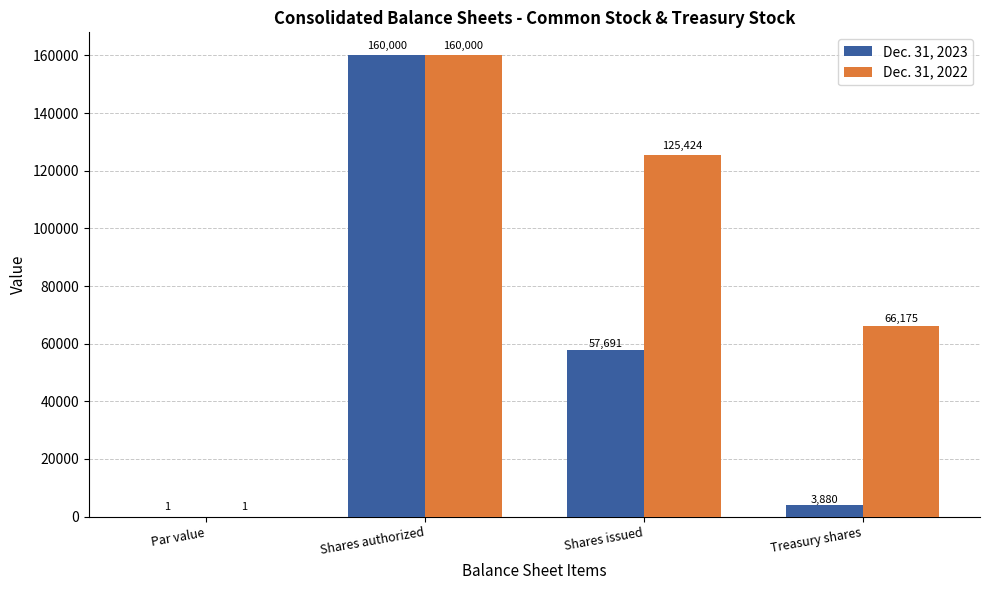

What is the maximum value for Dec. 31, 2022?

160000